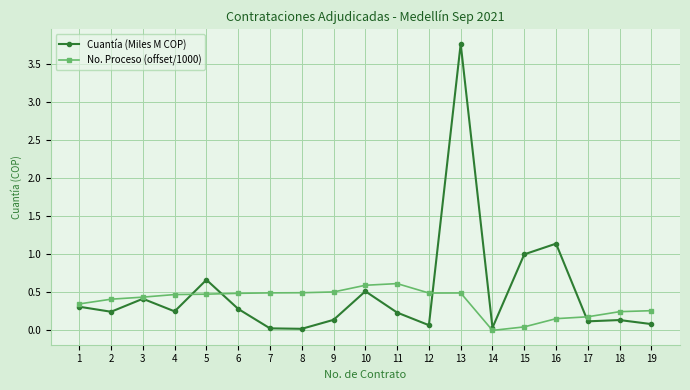

Which category has the highest value in the Cuantía (Miles M COP) series?

13